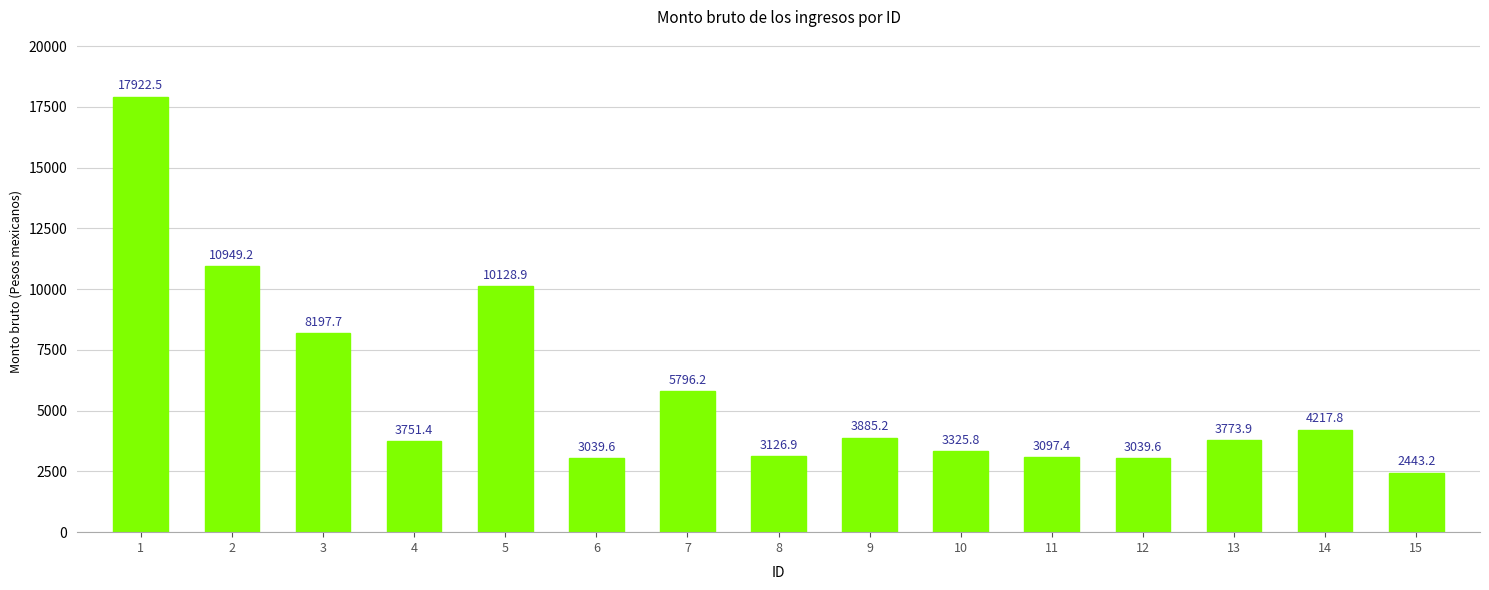

How many bars are there in total?

15